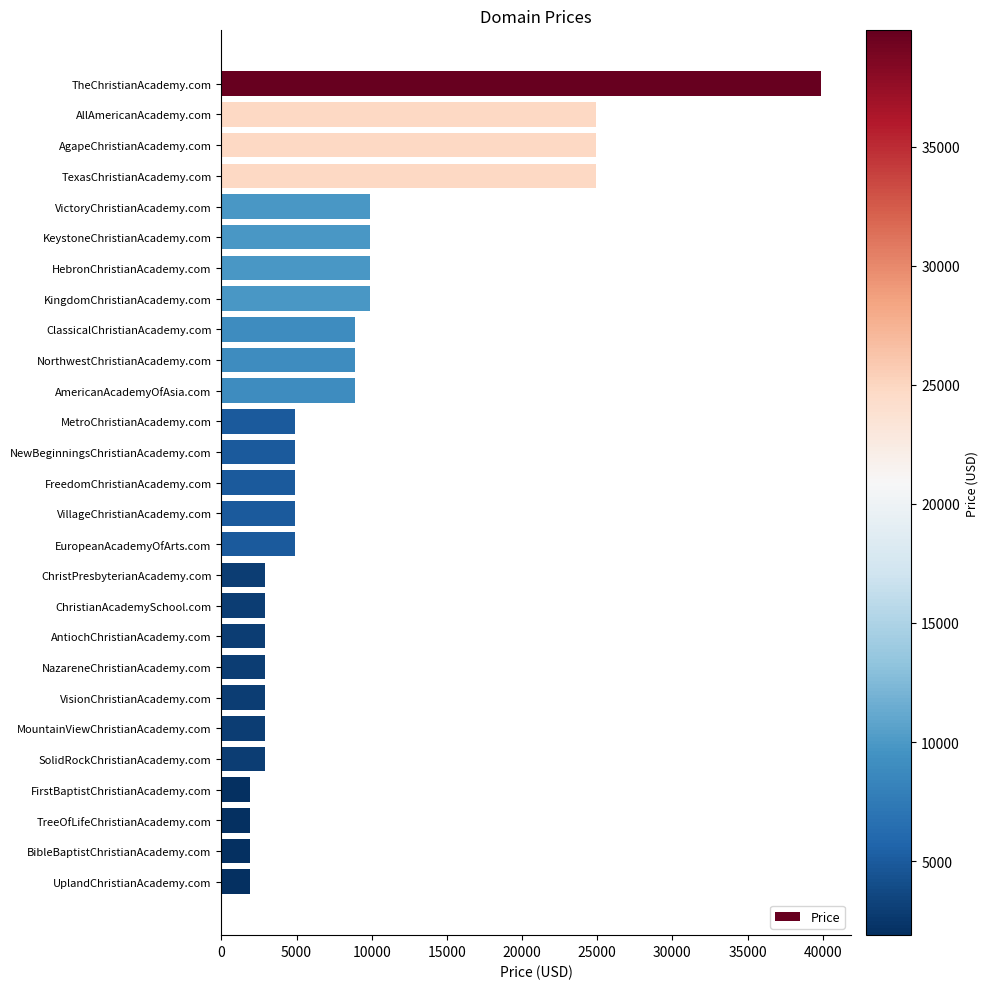

Reading top to bottom, list all the values displayed in this chart.

39888	24888	24888	24888	9888	9888	9888	9888	8888	8888	8888	4888	4888	4888	4888	4888	2888	2888	2888	2888	2888	2888	2888	1888	1888	1888	1888